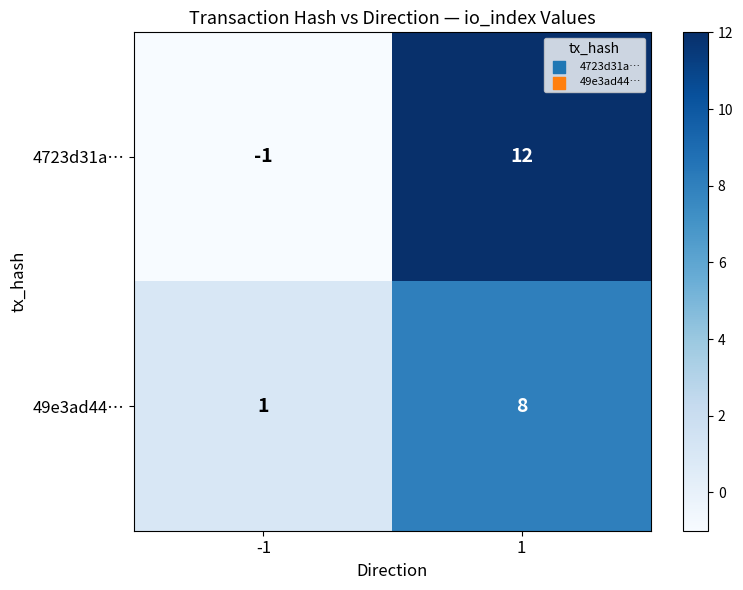

Reading left to right, transcribe all the data shown in this chart.

4723d31a…: -1=-1	1=12
49e3ad44…: -1=1	1=8